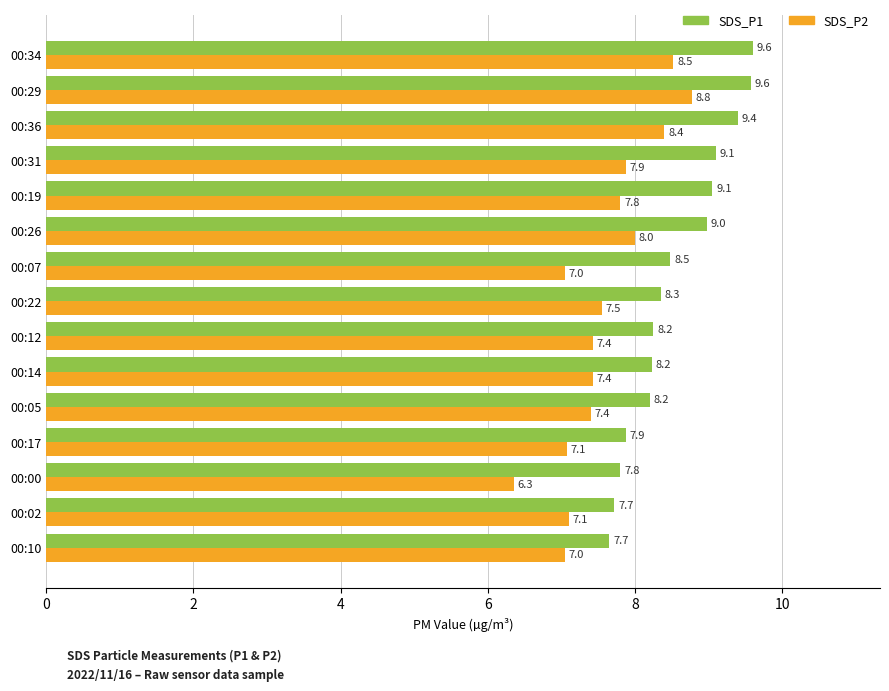

What is the sum of all SDS_P2 values?

113.8